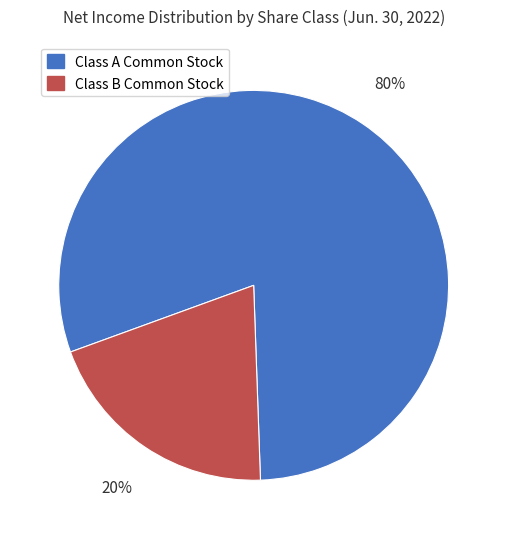

Is there a majority slice in this chart?

Yes